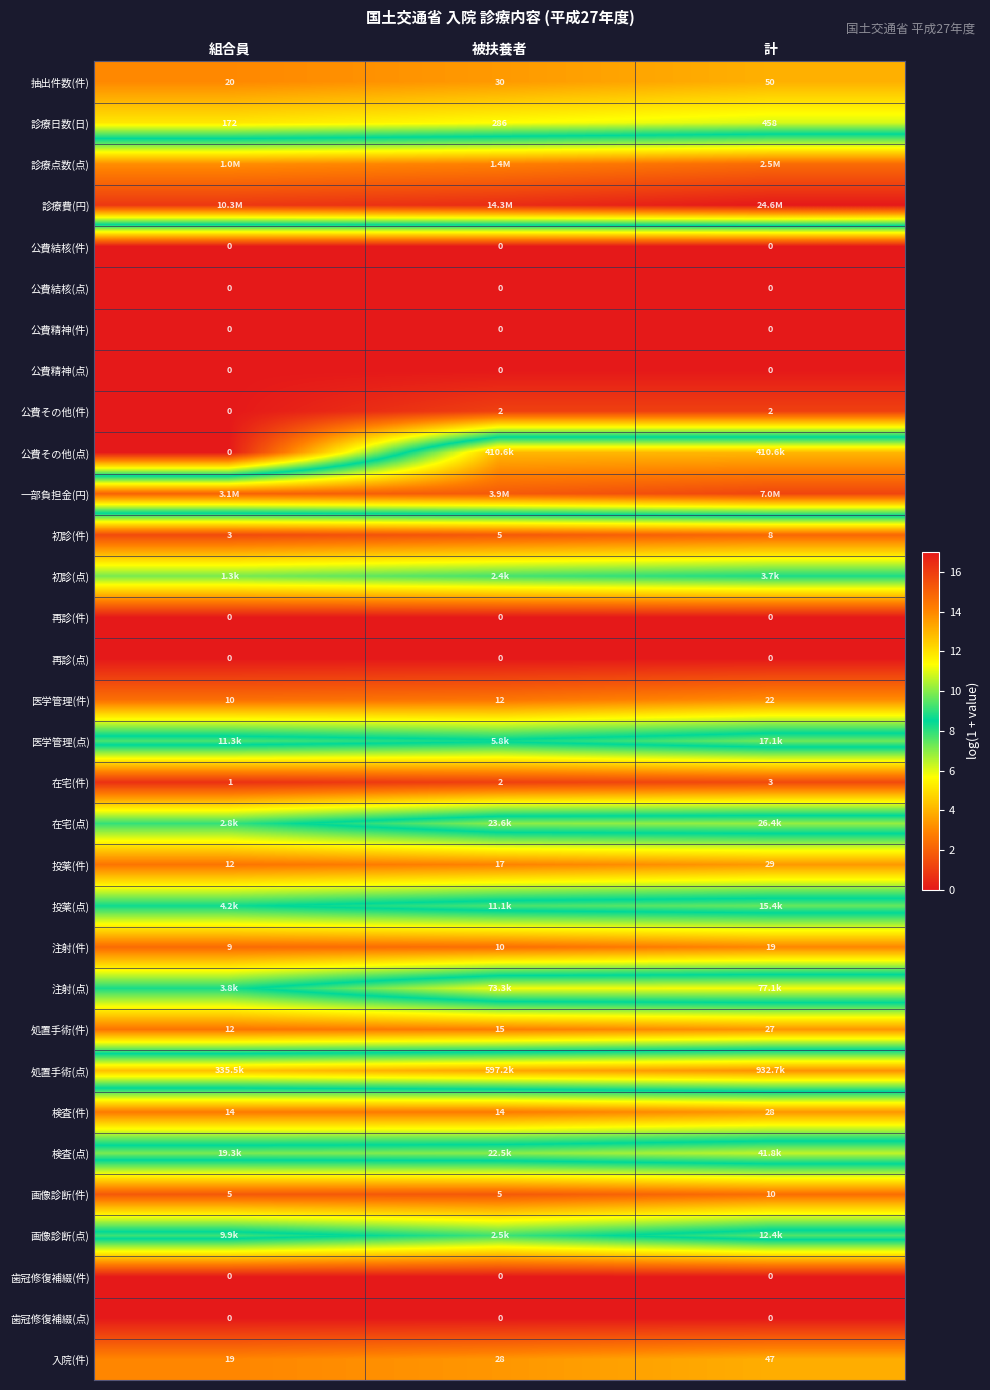

Where is 医学管理(件) nearest to the value 16?

被扶養者